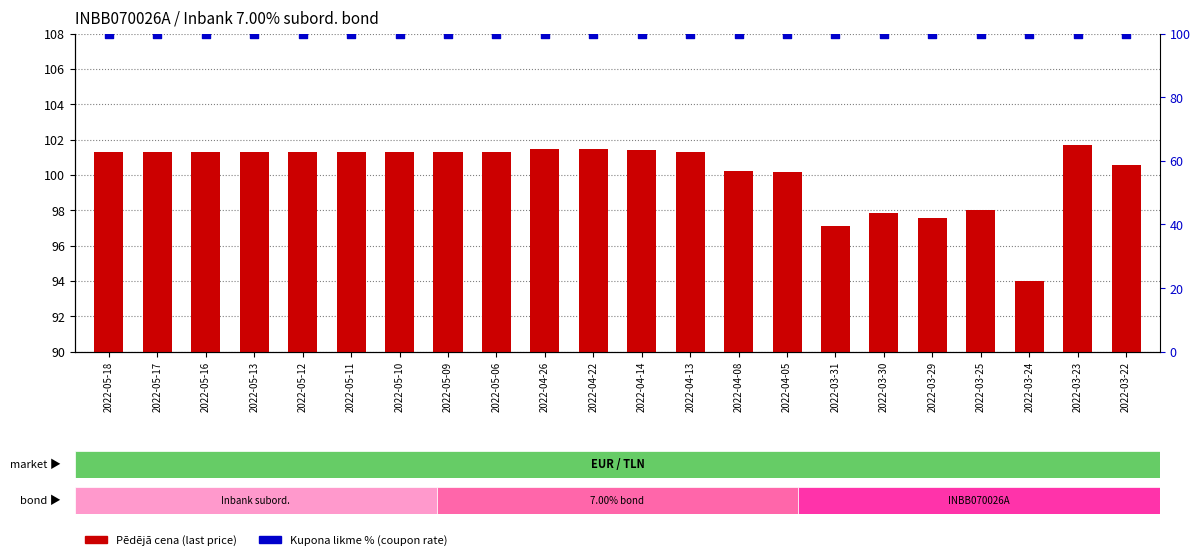

What are all the series names shown in the legend?

Pēdējā cena, Kupona likme %